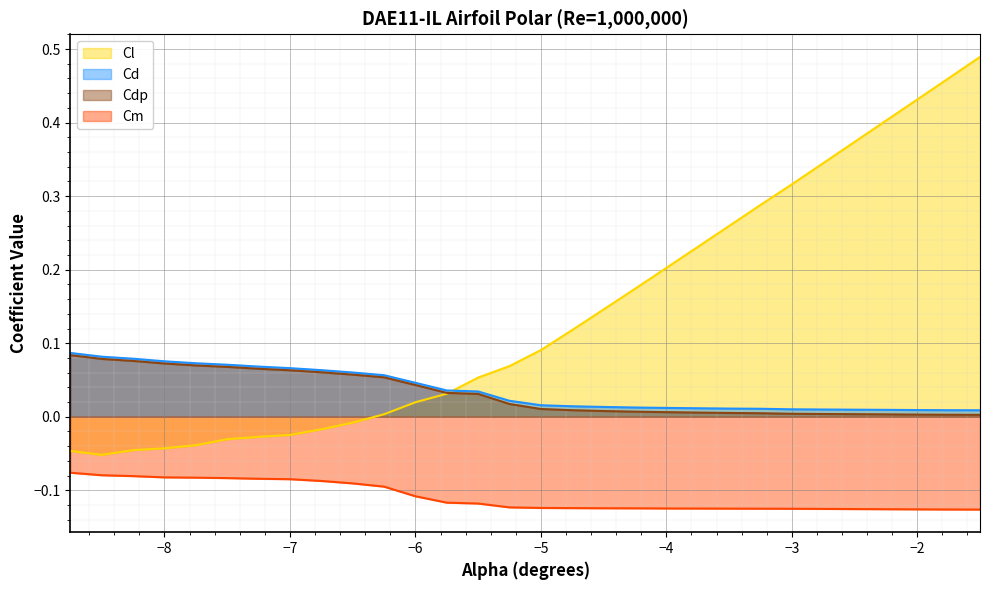

True or false: Cl line has a value of -0.1 at −4.

False